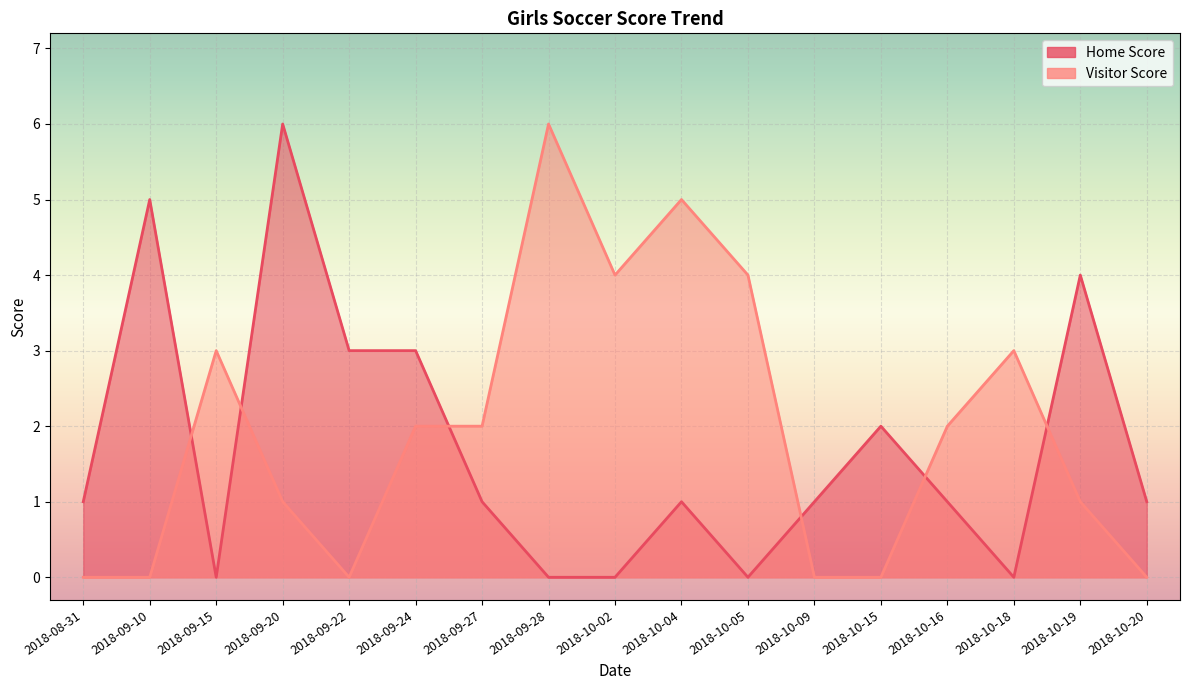

Count the number of data series in this chart.

2